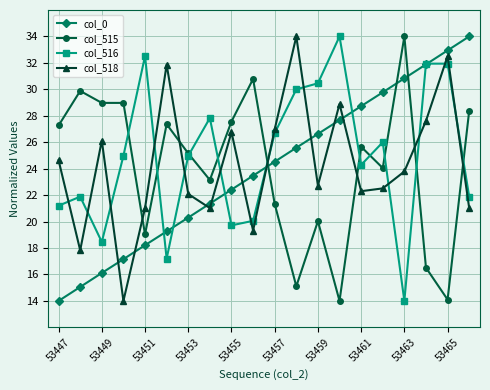

What is the smallest value displayed?

14.0